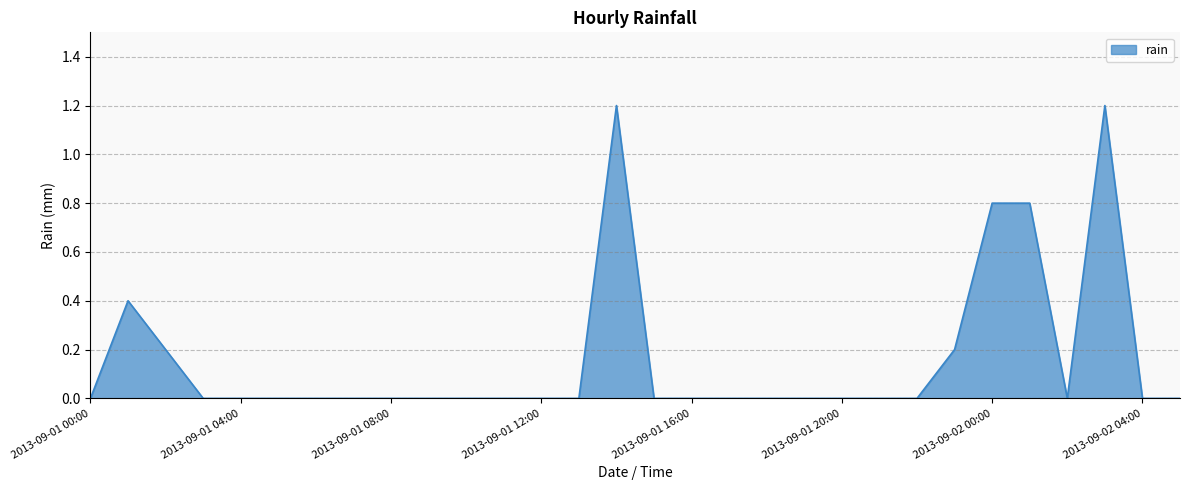

What is the difference between the maximum and minimum values?

1.2